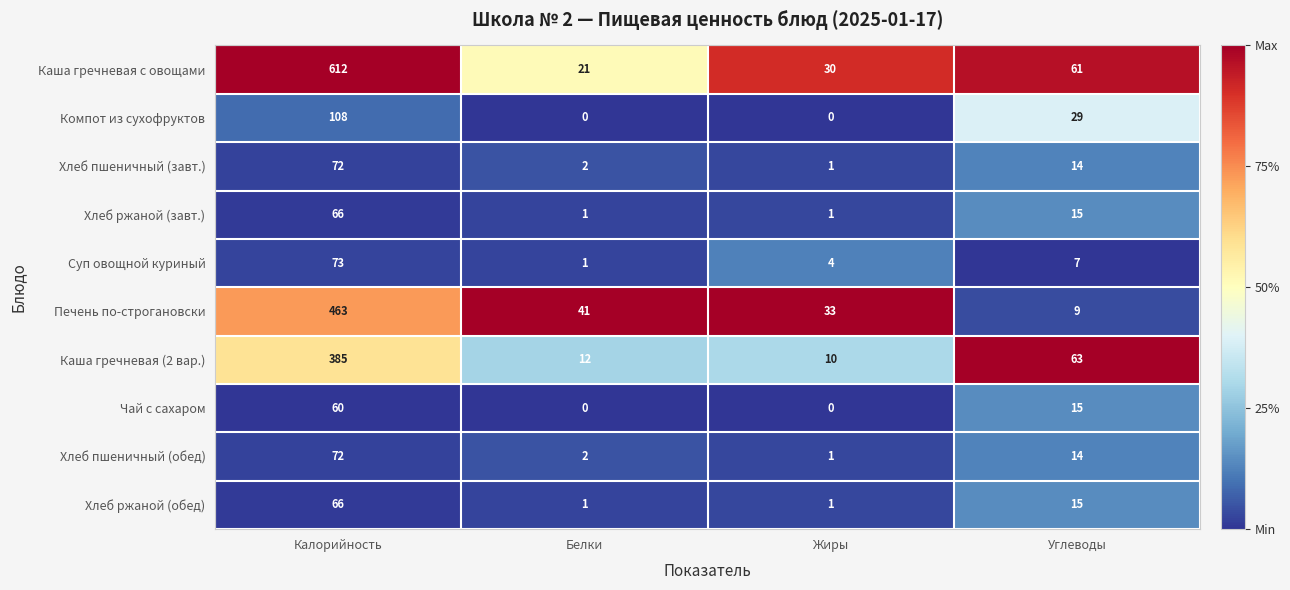

What is the greatest value displayed?

612